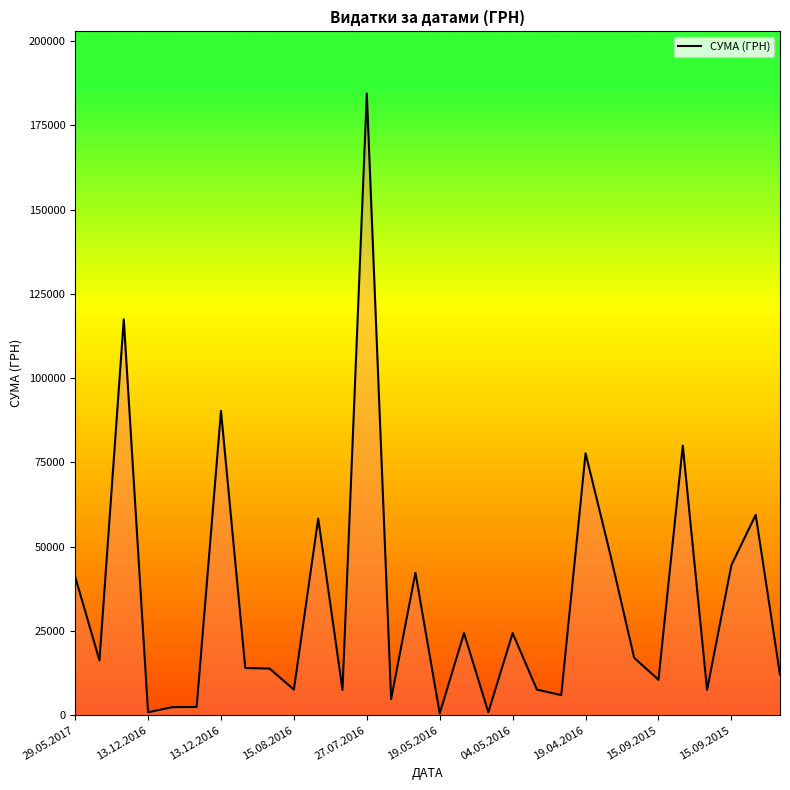

What is the maximum value shown in the chart?

184432.0